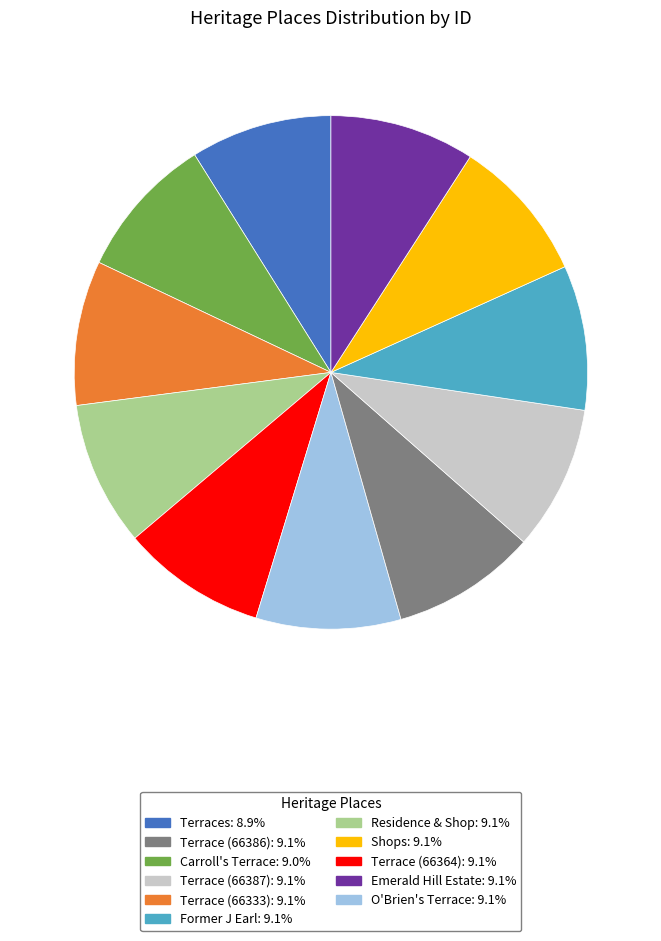

Does any single category account for the majority?

No